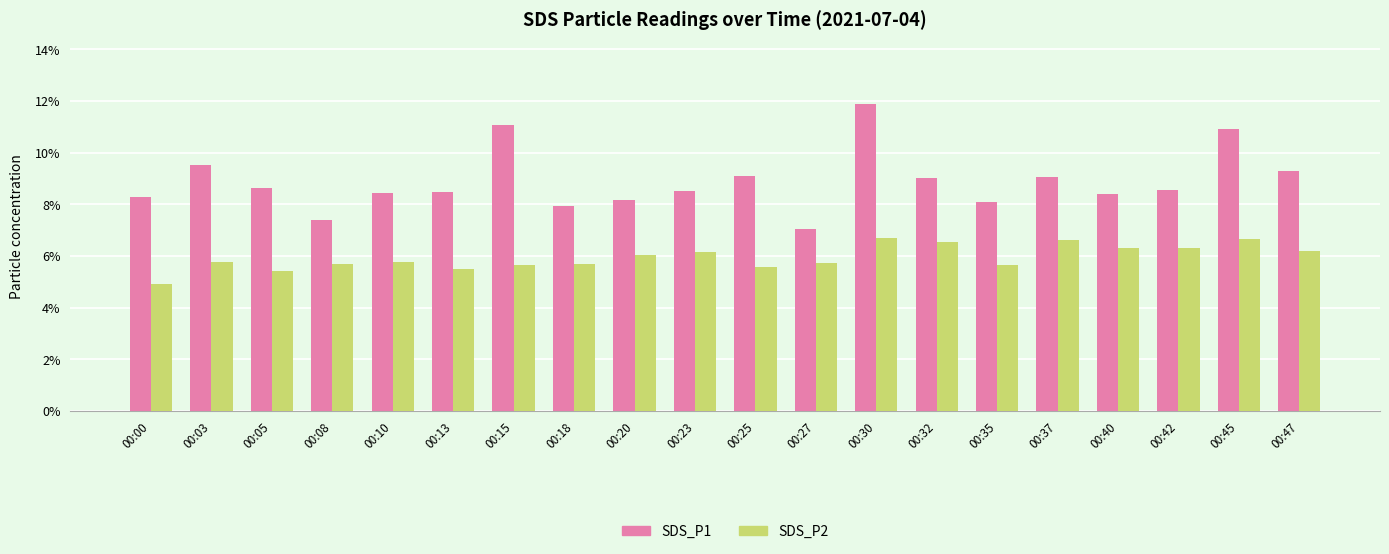

What is the highest value of the SDS_P1 series?

11.9